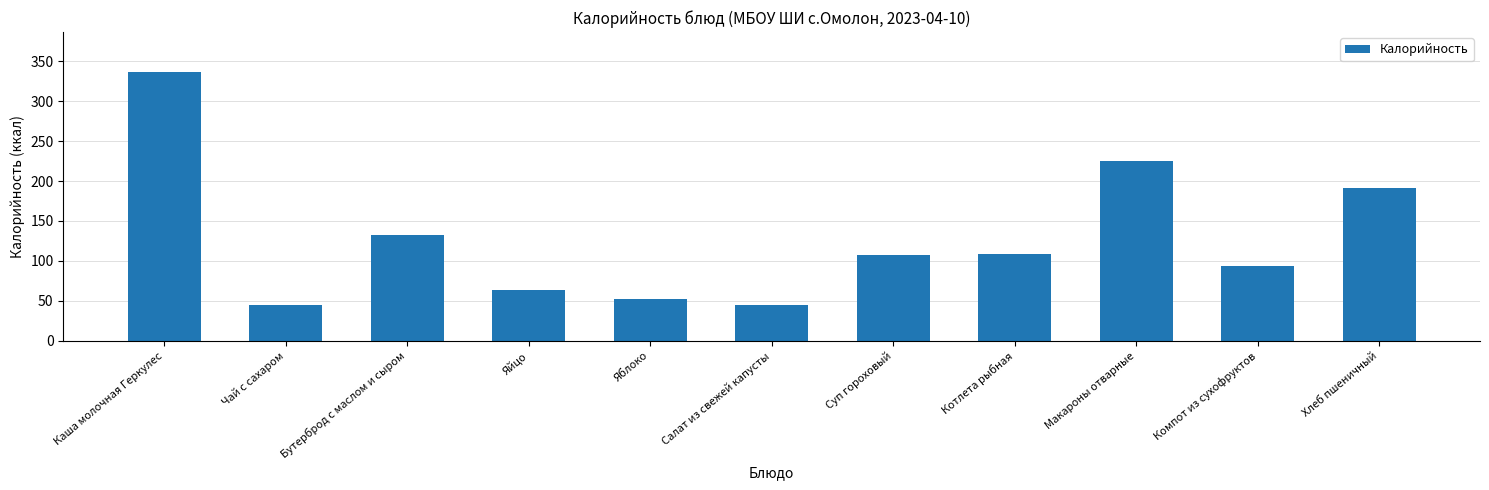

How many categories are shown in the chart?

11